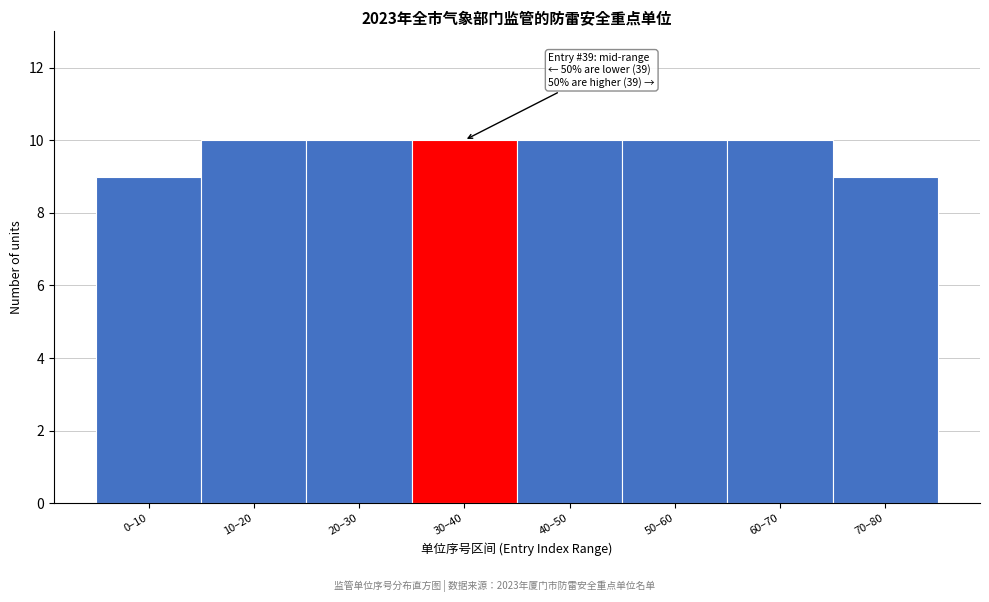

Reading left to right, extract all data points from this chart.

0–10=9	10–20=10	20–30=10	30–40=10	40–50=10	50–60=10	60–70=10	70–80=9